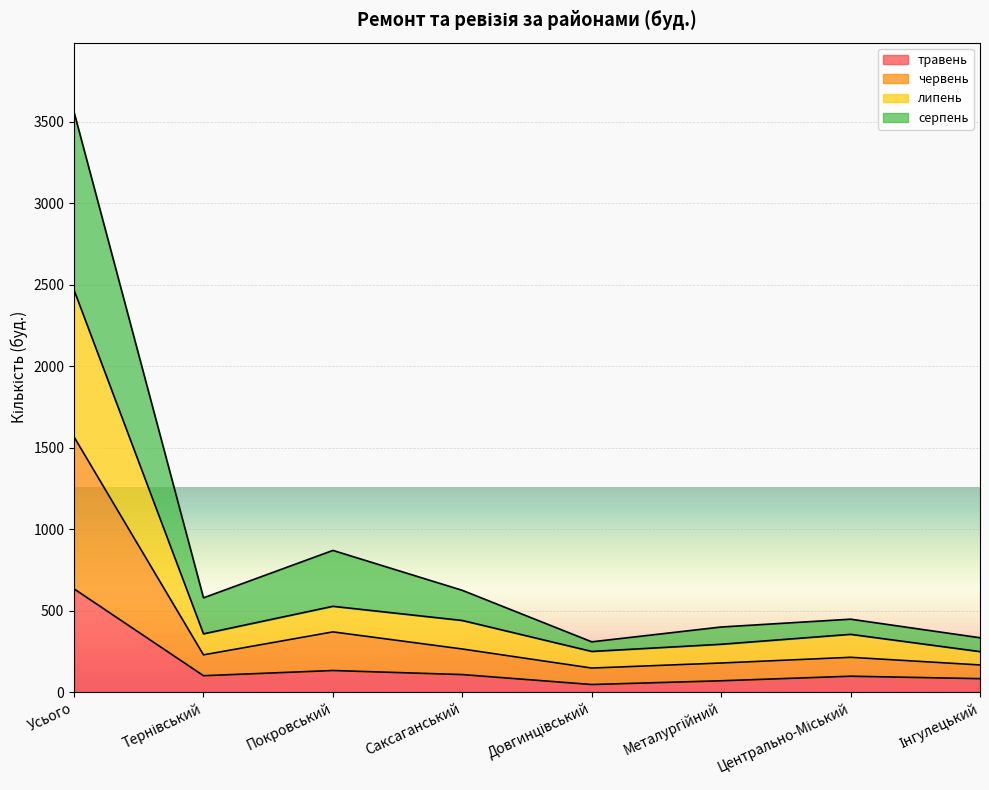

How many data points does each series have?

8